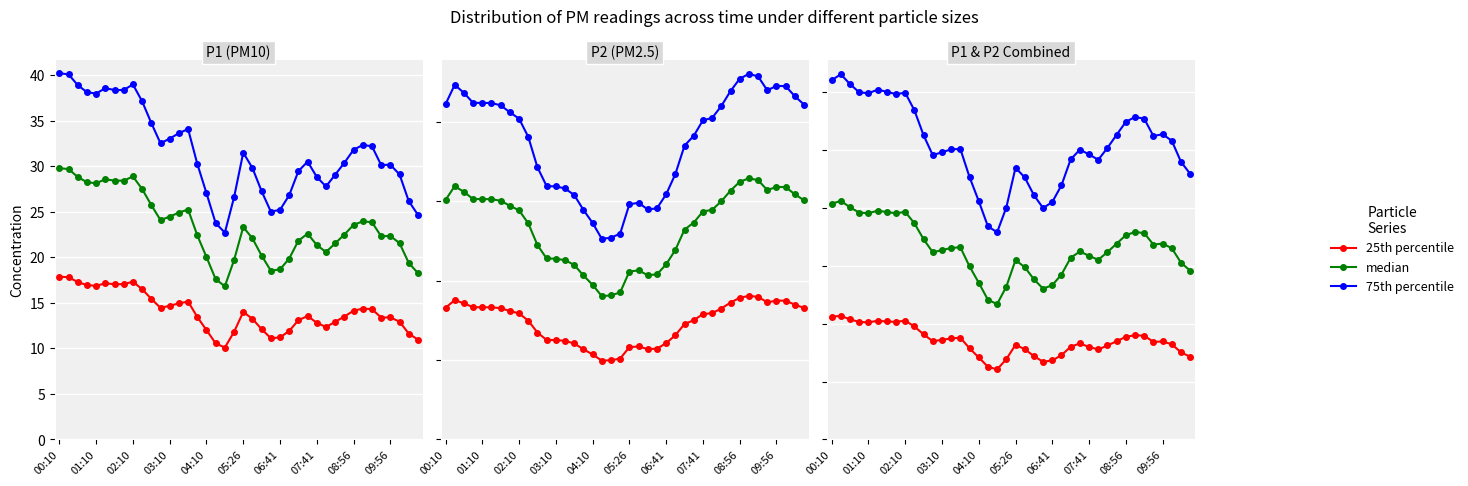

True or false: 25th percentile and 75th percentile cross at least once.

False